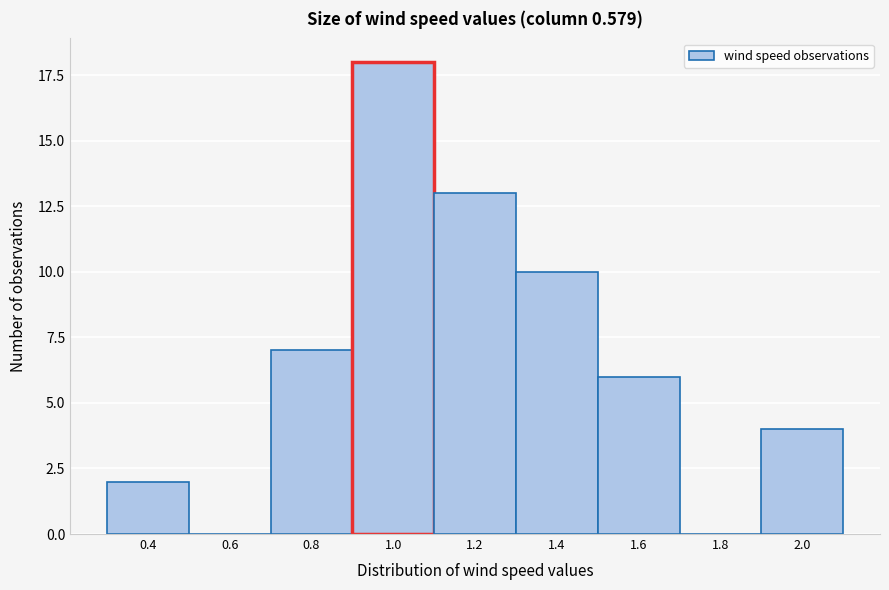

Reading left to right, what are all the values shown in this chart?

0.4=2	0.6=0	0.8=7	1.0=18	1.2=13	1.4=10	1.6=6	1.8=0	2.0=4